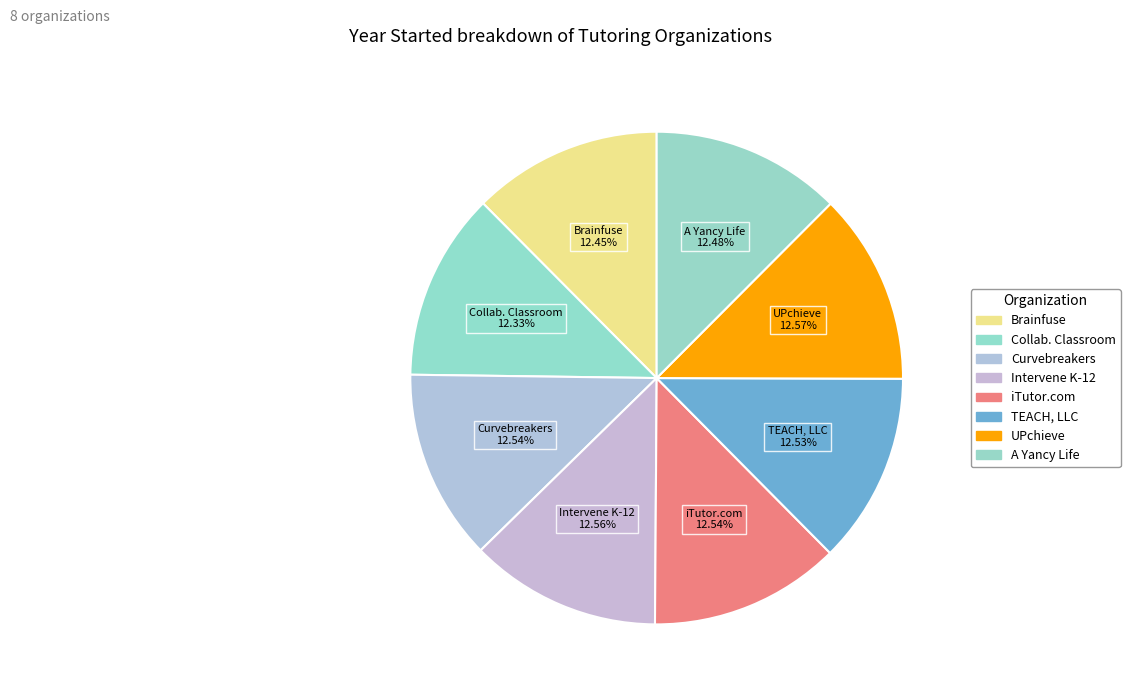

Which slice is the smallest?

Center for the Collaborative Classroom